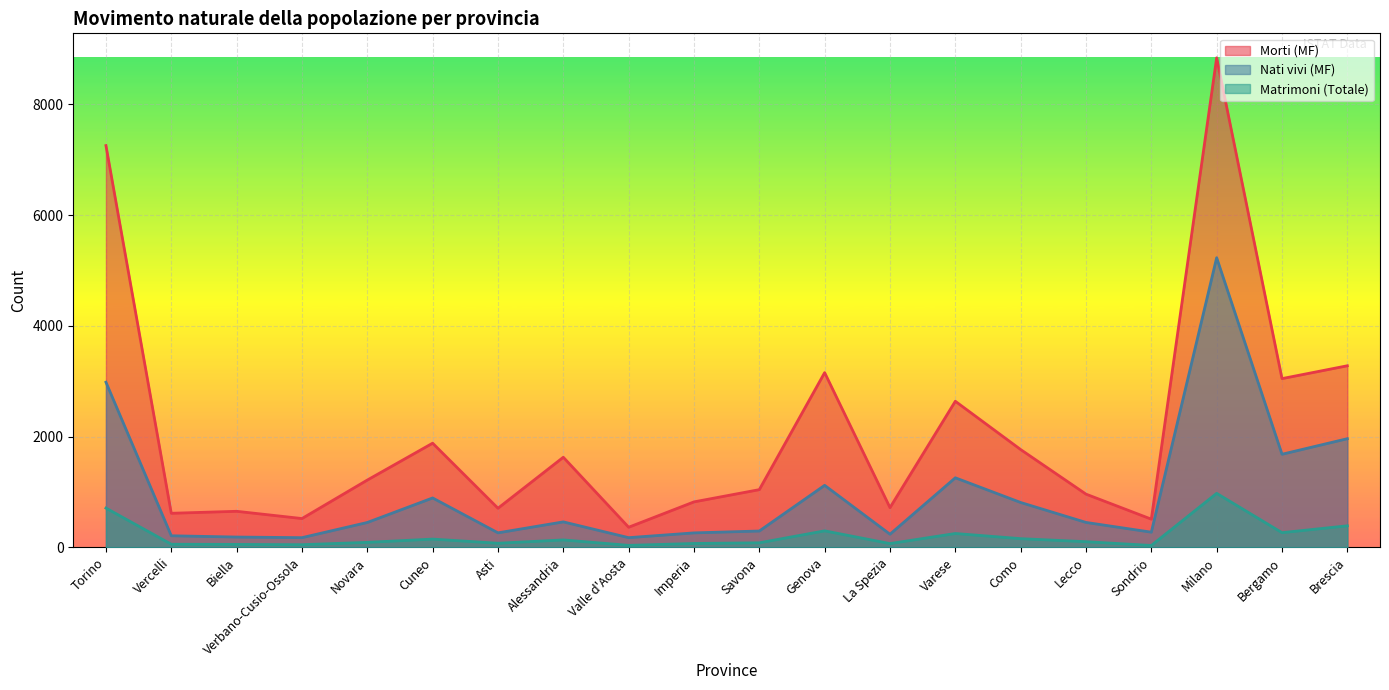

Does the chart display data point markers on the line(s)?

No